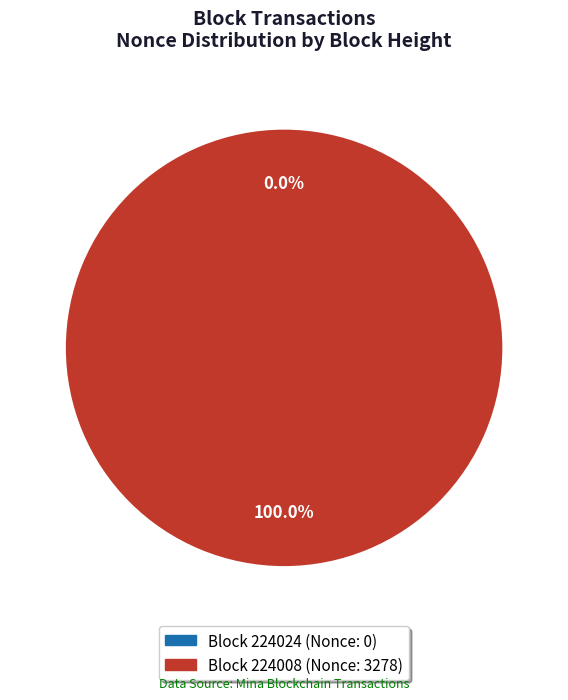

Is the sum of 224008 and 224024 greater than half?

Yes